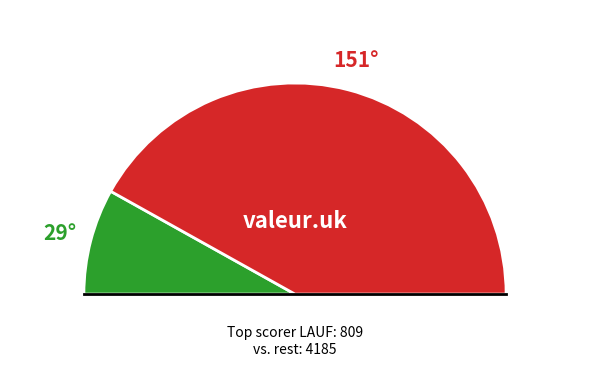

Is it true that PELLICINI Dylan is 25% of the pie?

False